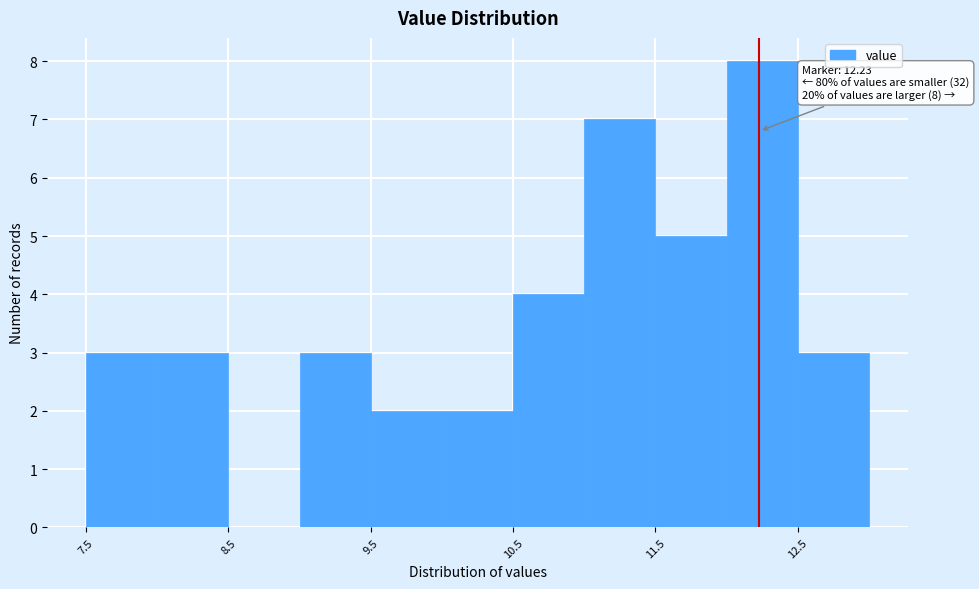

Over which range of the x-axis is the bar tallest?

12.0 to 12.5